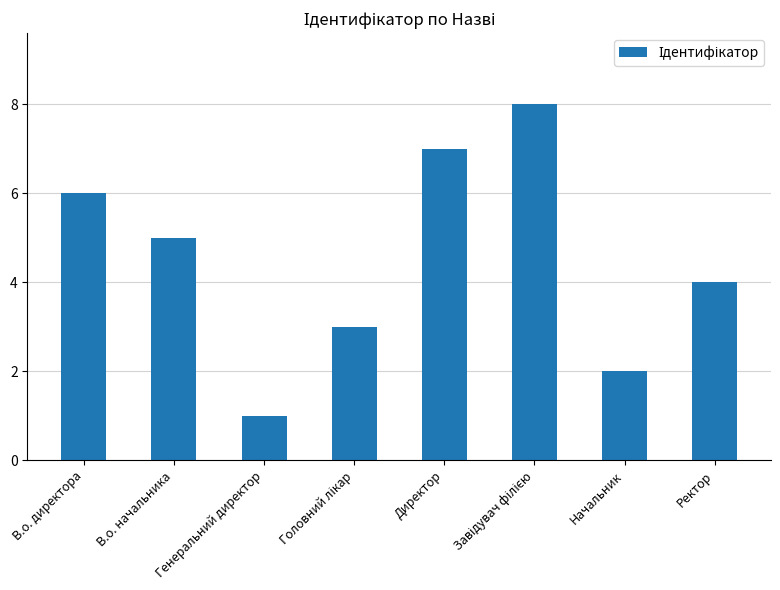

What is the sum of the values at Ректор and В.о. начальника?

9